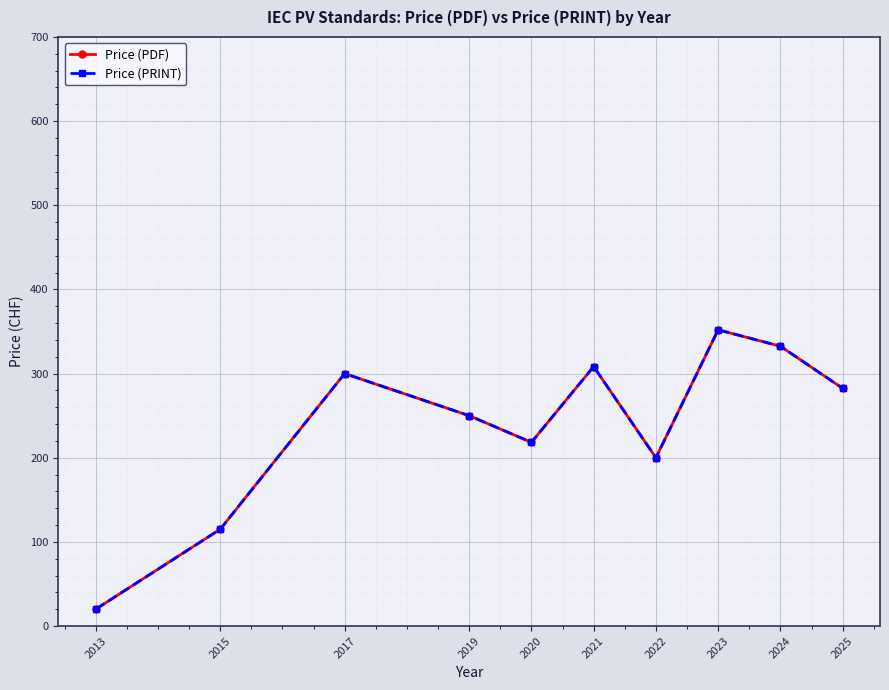

How many lines are shown in the chart?

2